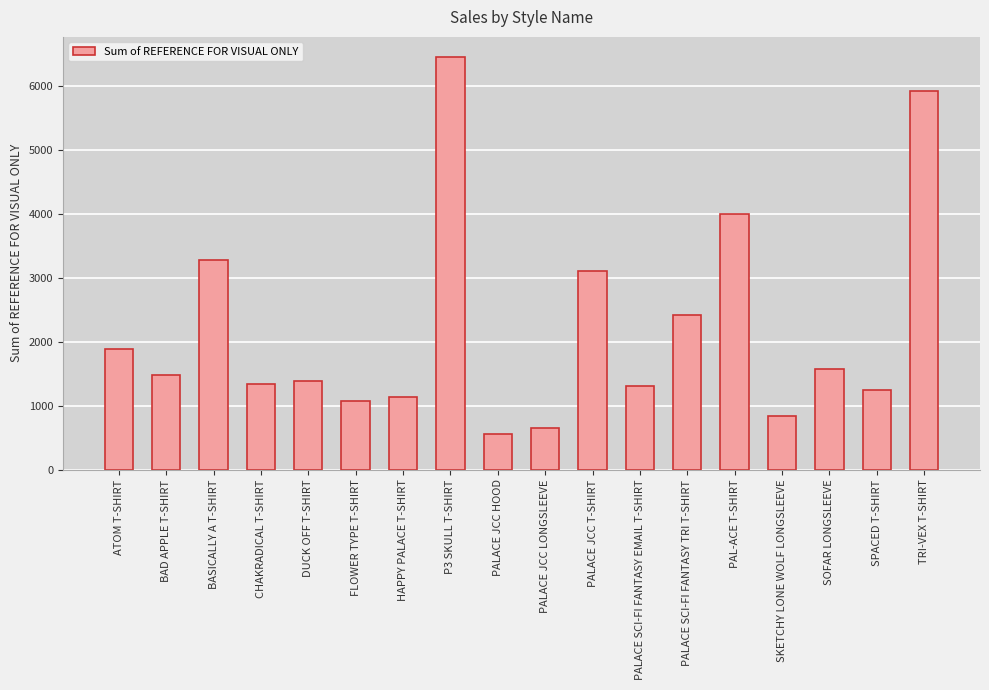

Where does the data first go above 1484?

ATOM T-SHIRT